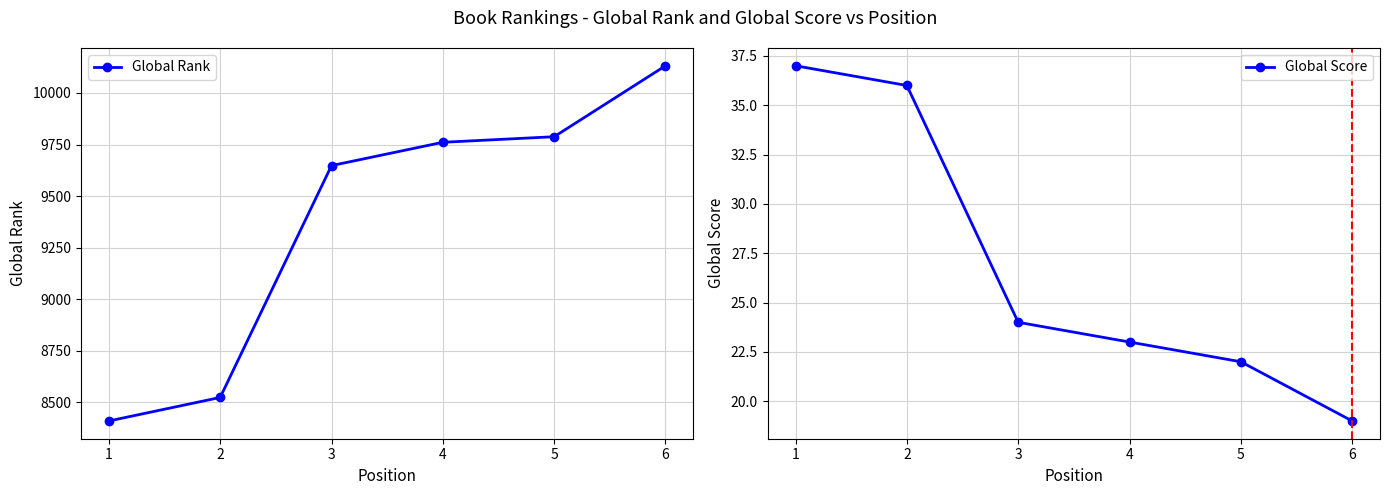

What is the value of the Global Rank point at the 1st from the left?

8410